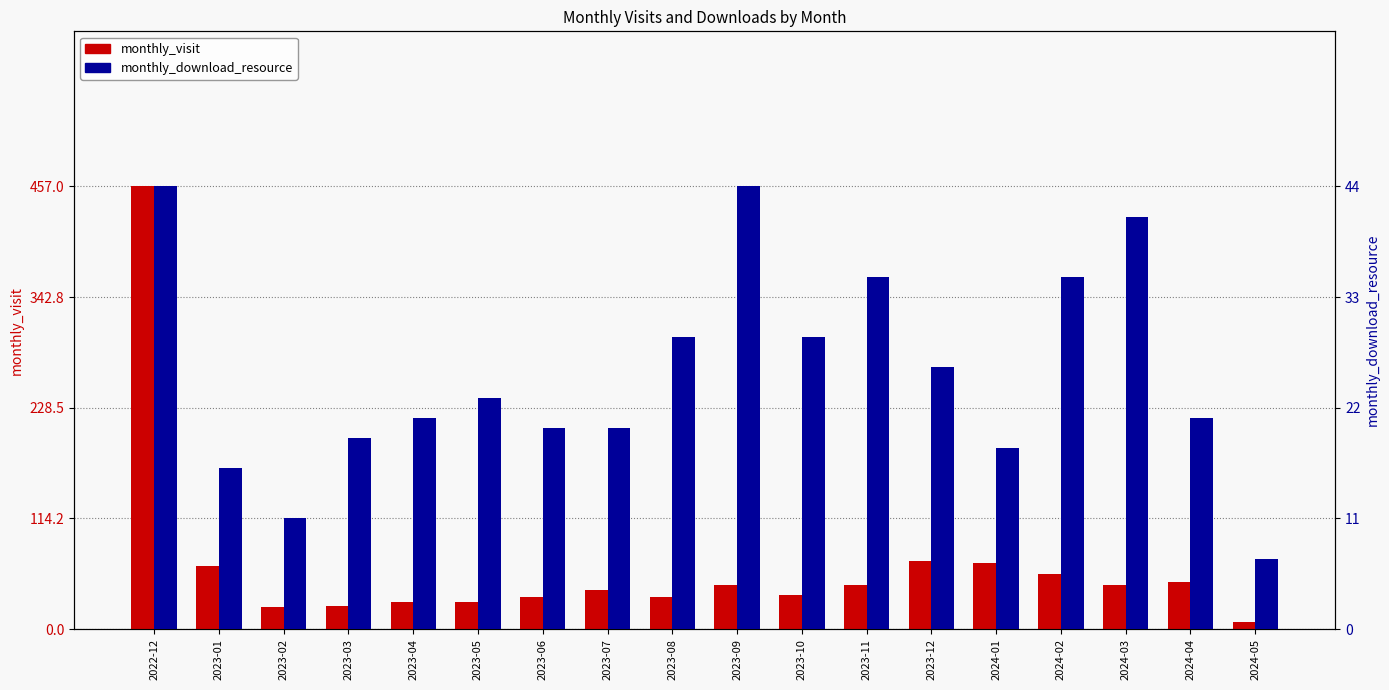

At which label does monthly_visit first exceed 46?

2022-12